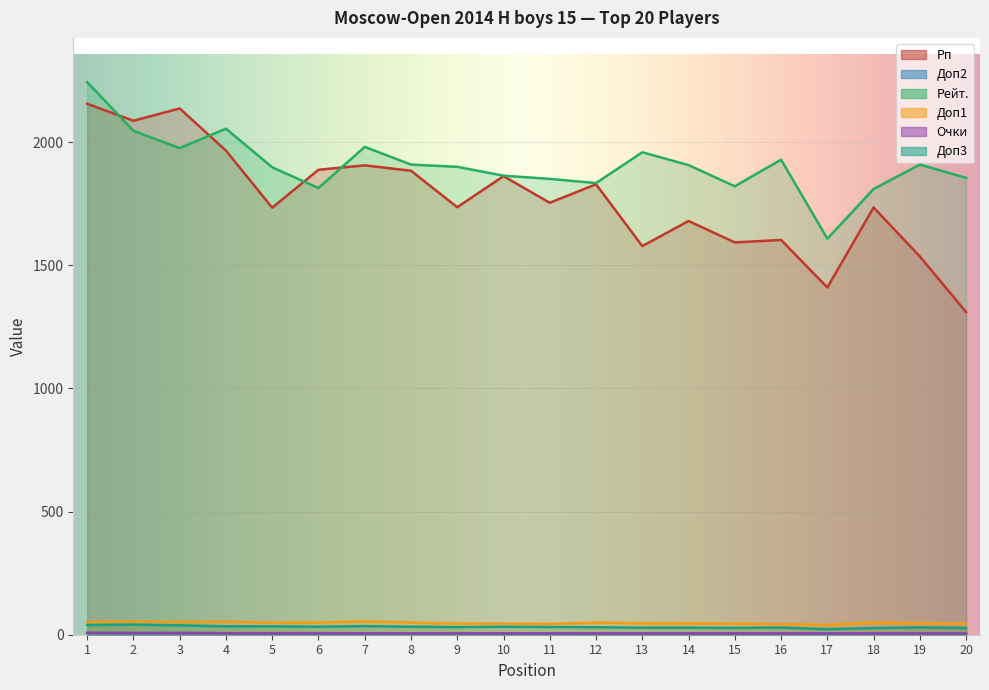

At which category does Доп1 reach its first local peak?

2